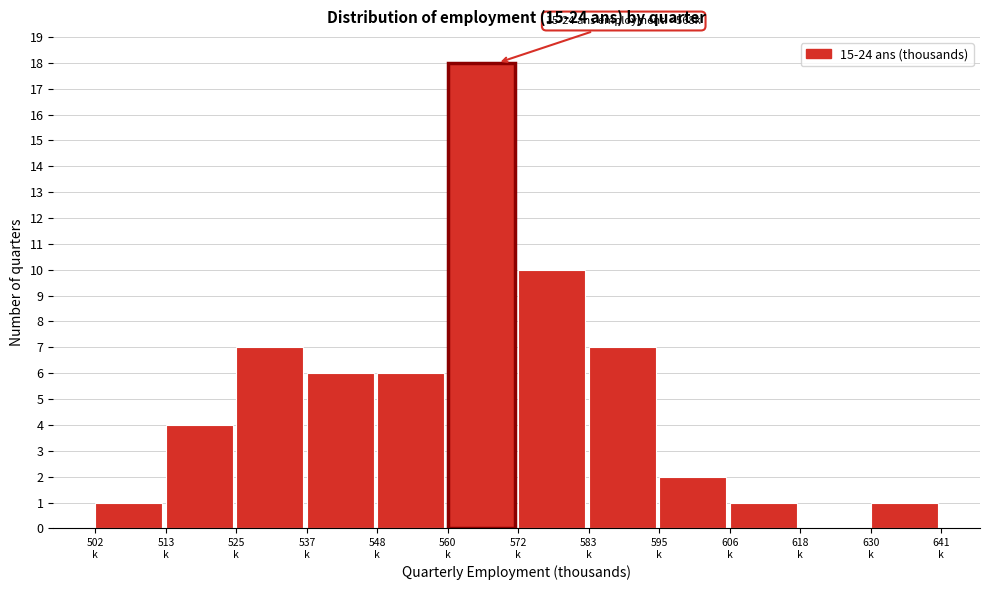

What is the greatest value displayed?

18